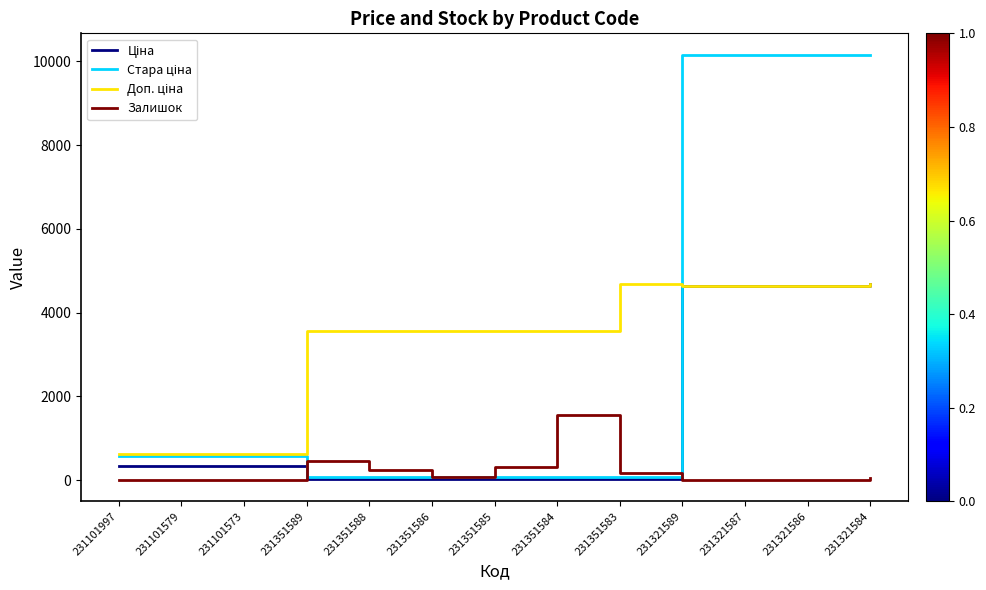

True or false: Залишок has a value of 0.0 at 231101573.

True